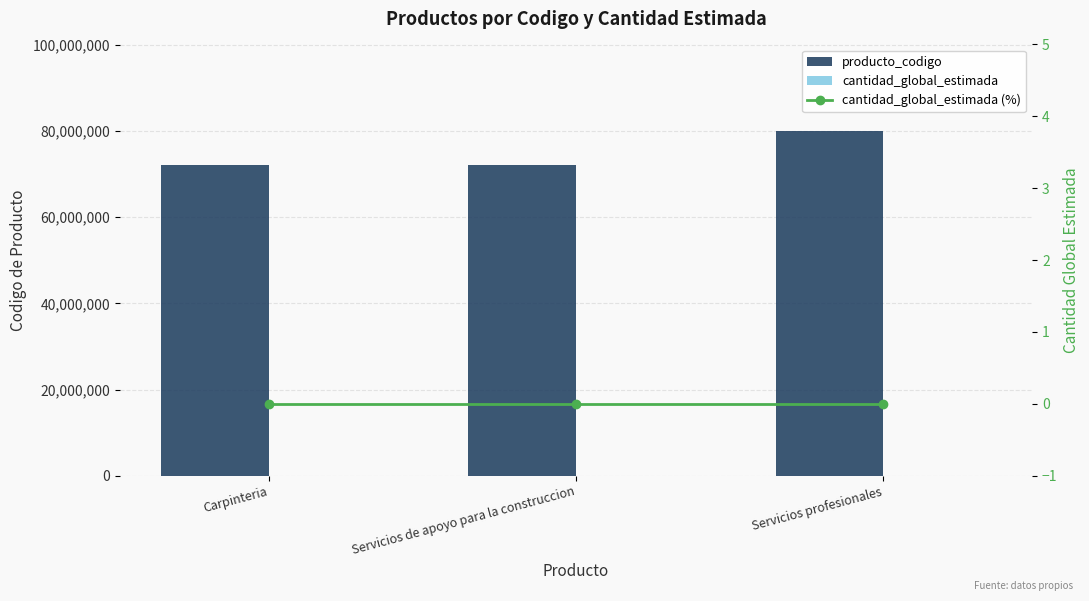

What is the label of the 1st bar from the left?

Carpinteria